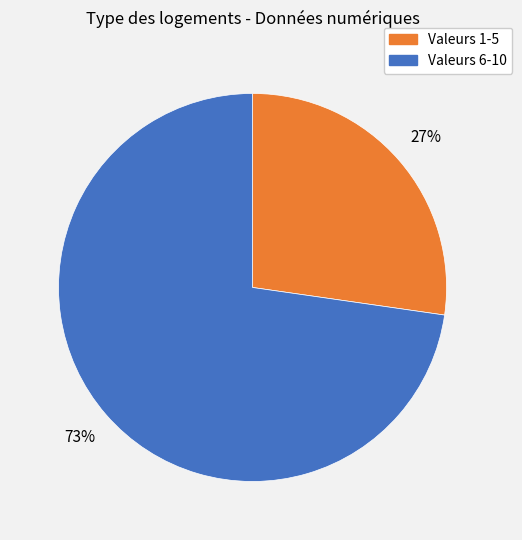

Rank the categories by value from lowest to highest.

Valeurs 1-5, Valeurs 6-10